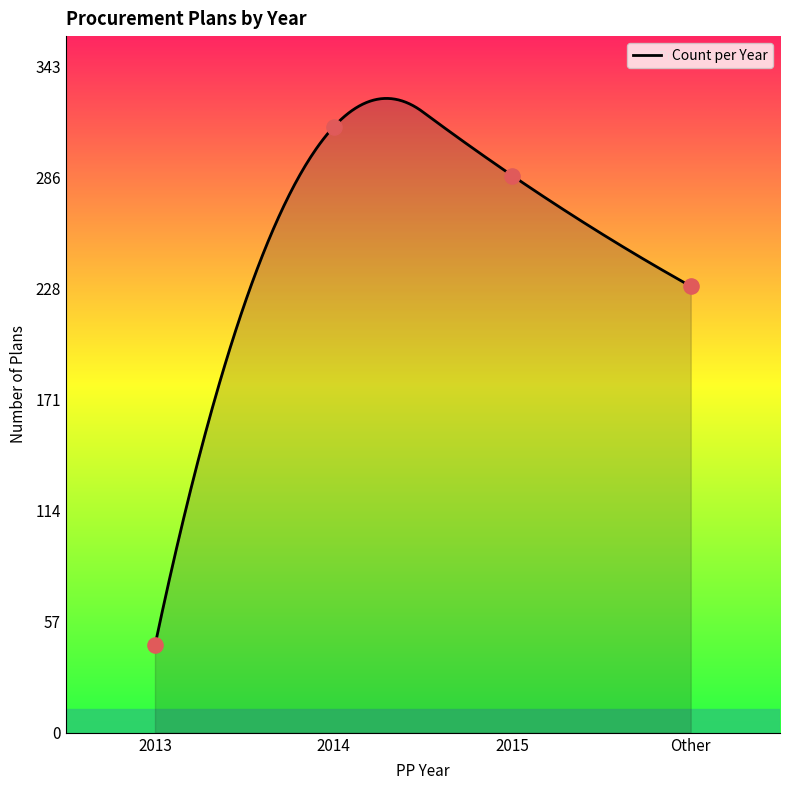

Which has a higher value, Other or 2013?

Other